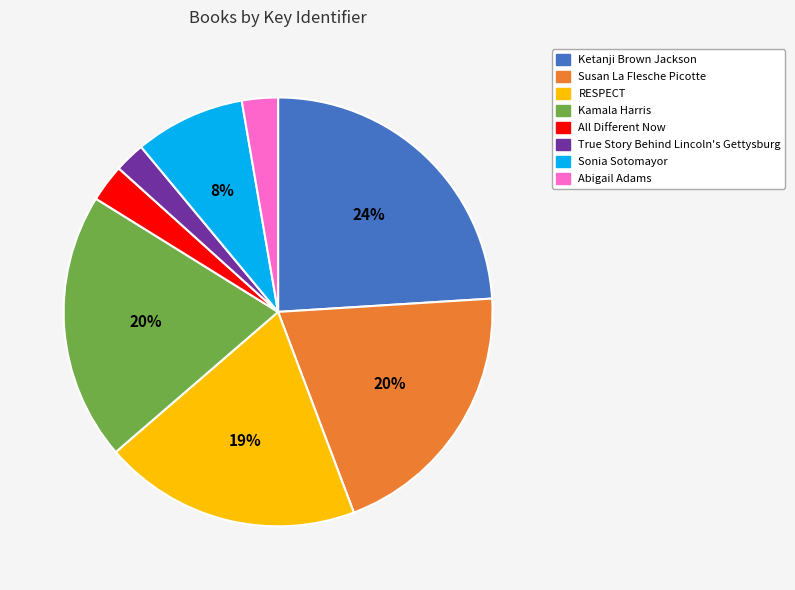

How many slices are in this pie chart?

8